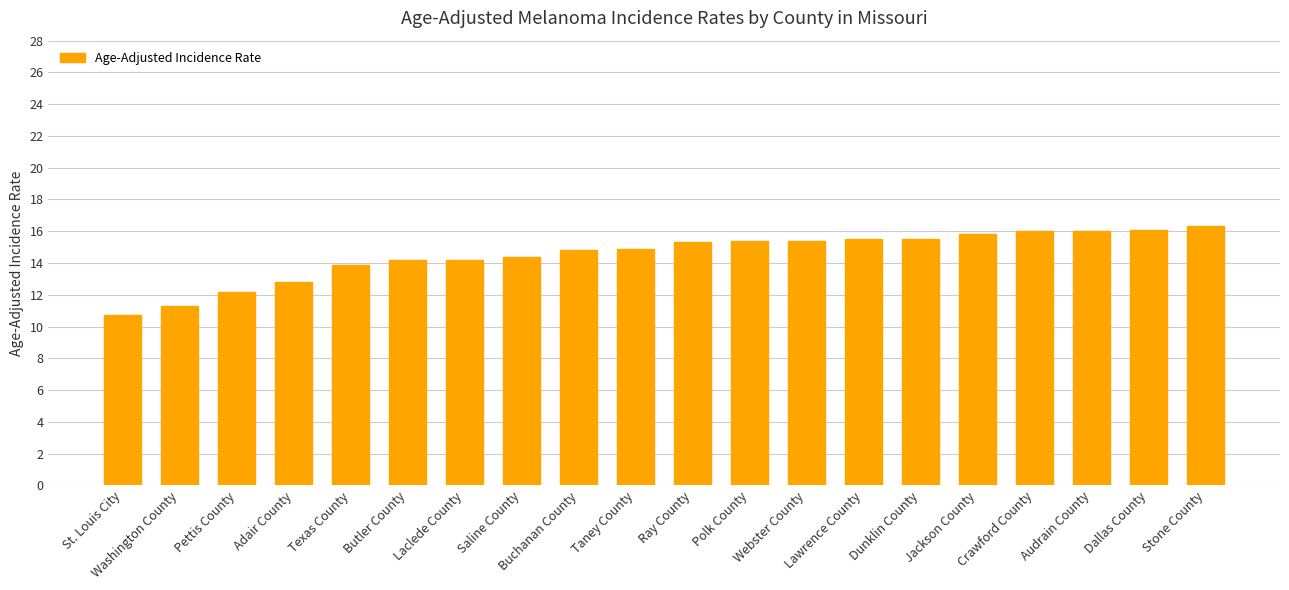

The value at Ray County is 15.3. True or false?

True